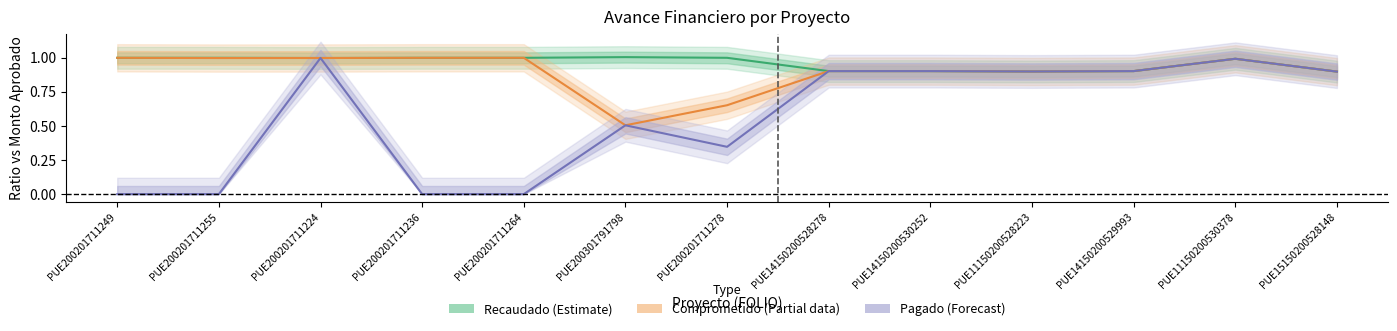

How many interior local valleys does the Comprometido (Partial) series have?

3